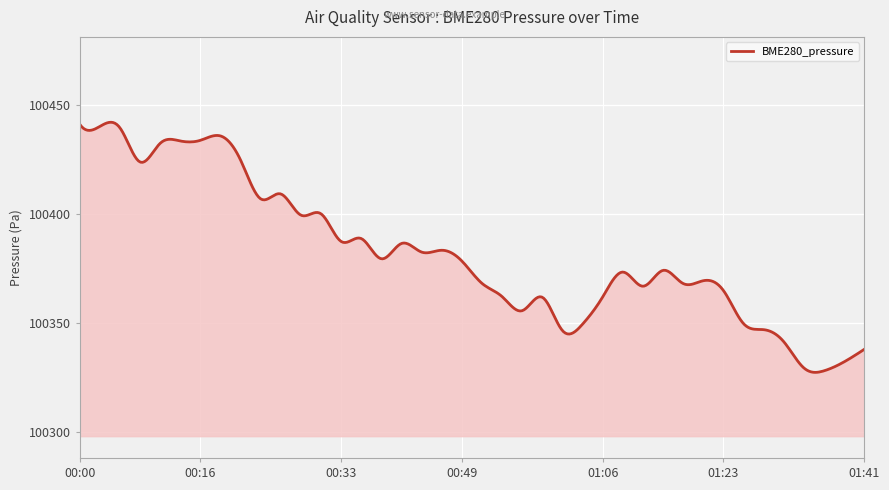

How many series are shown in this chart?

1